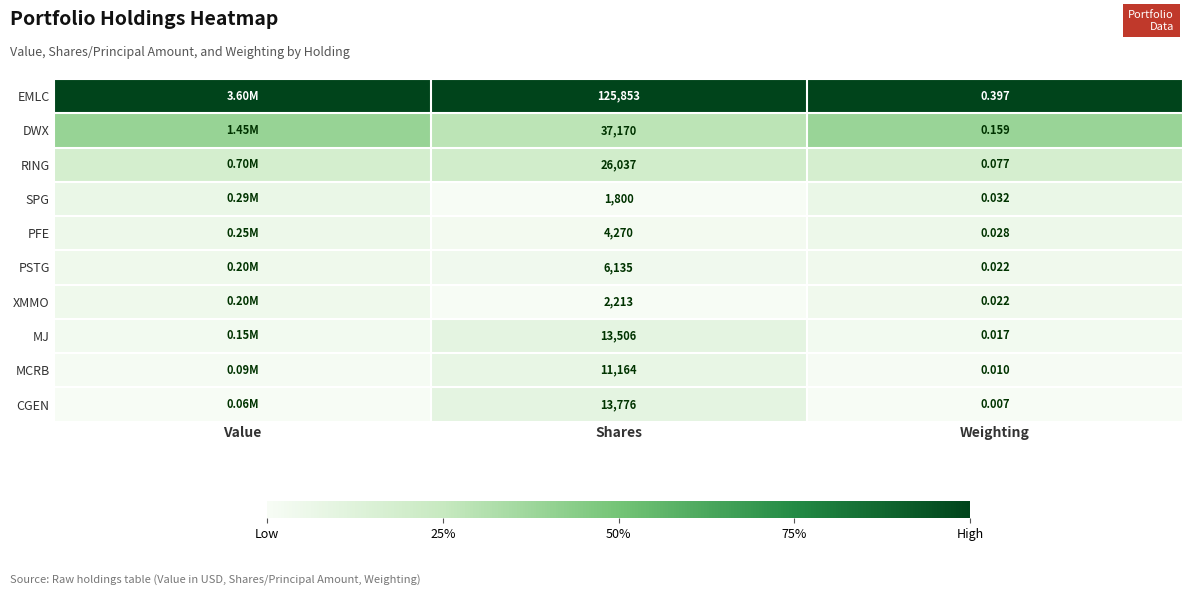

Rank the series at Shares from highest to lowest value.

EMLC, DWX, RING, CGEN, MJ, MCRB, PSTG, PFE, XMMO, SPG